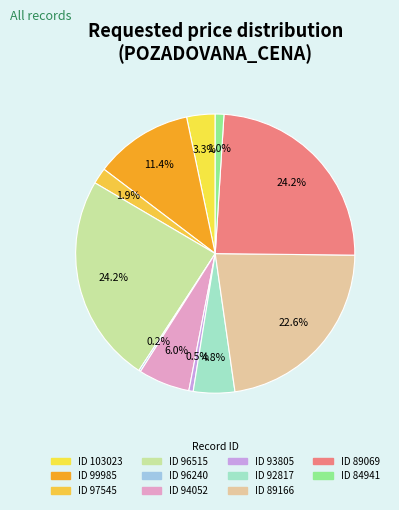

Rank the categories by value from highest to lowest.

96515, 89069, 89166, 99985, 94052, 92817, 103023, 97545, 84941, 93805, 96240